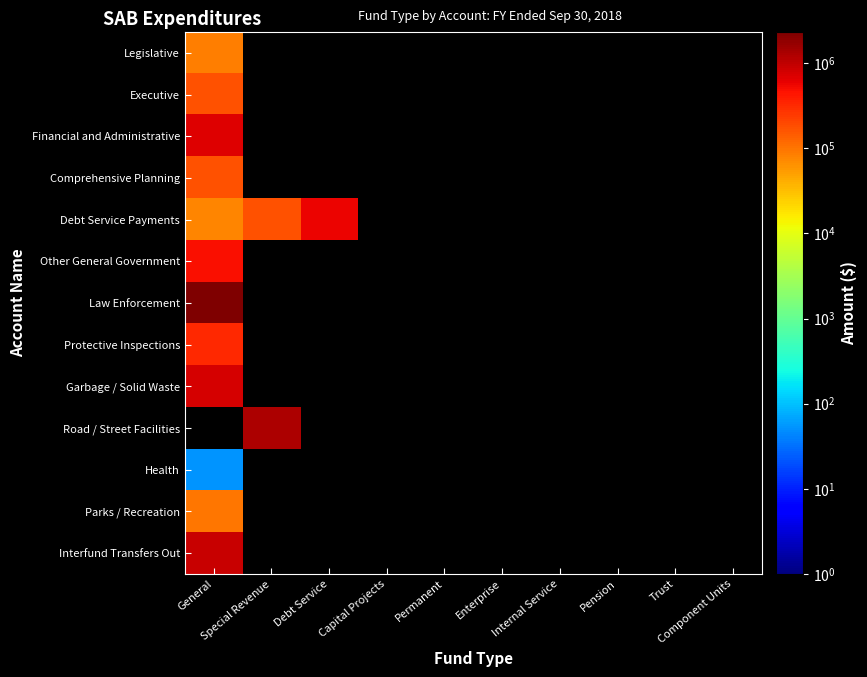

Which label corresponds to the largest value in the chart?

General